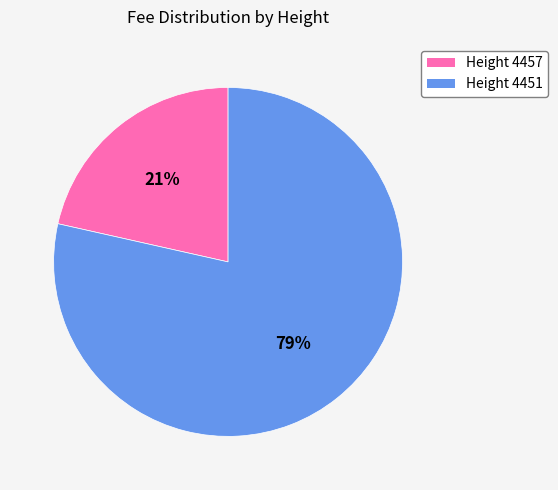

To the nearest percent, what is the combined percentage of Height 4451 and Height 4457?

100%